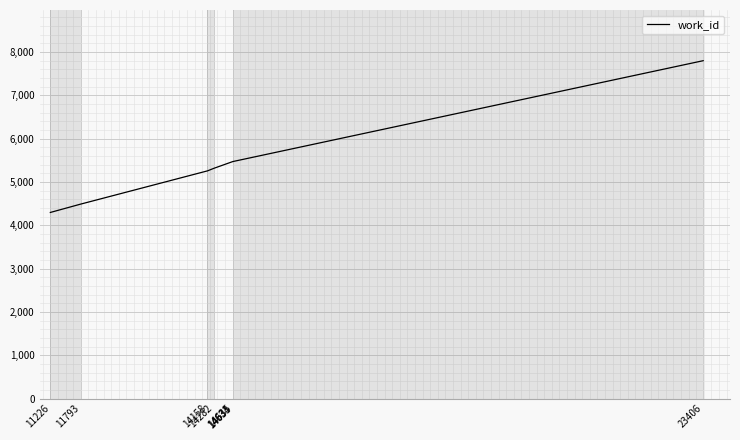

What is the change in value from 14282 to 14633?

+155